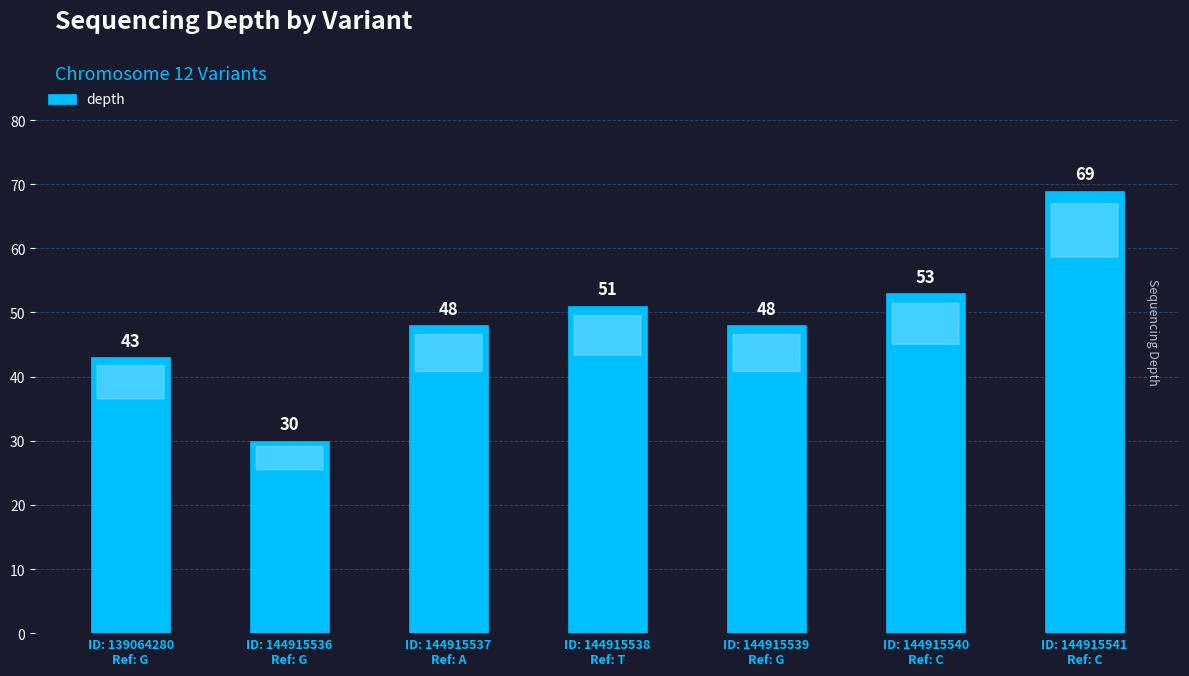

At which category does the chart reach its minimum across all series?

ID: 144915536
Ref: G